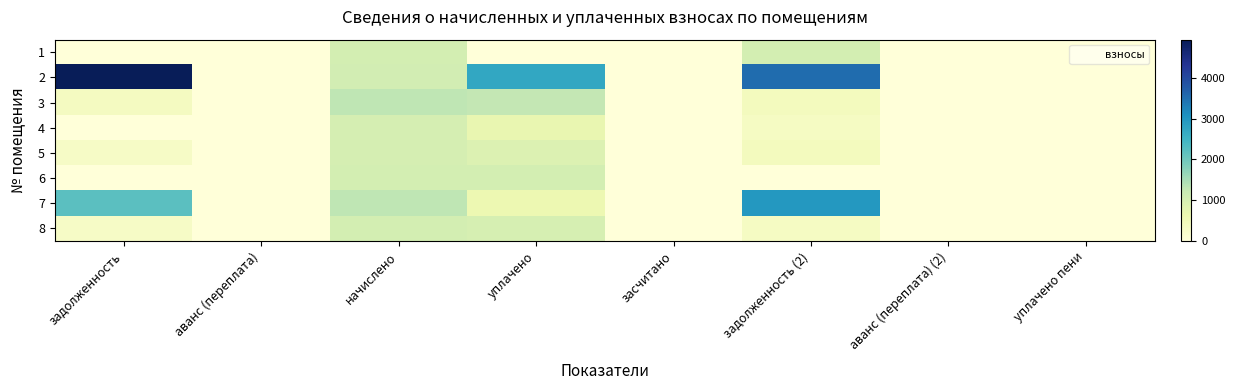

Between начислено and аванс (переплата) (2), which is larger?

начислено